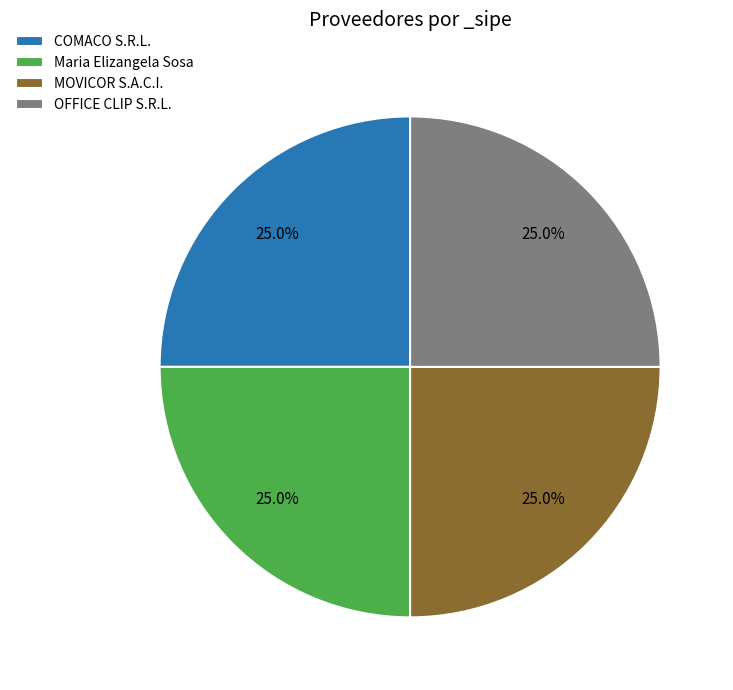

What is the total percentage of Maria Elizangela Sosa and OFFICE CLIP S.R.L.?

50.0%